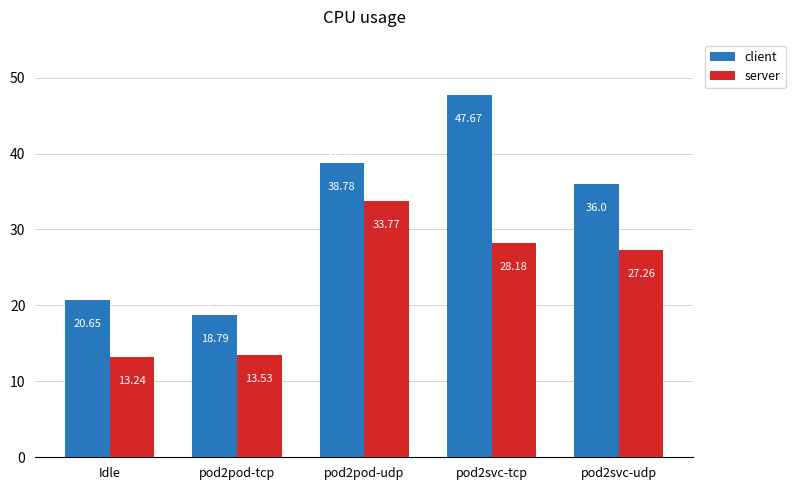

Is it true that server equals 33.8 at pod2pod-udp?

True